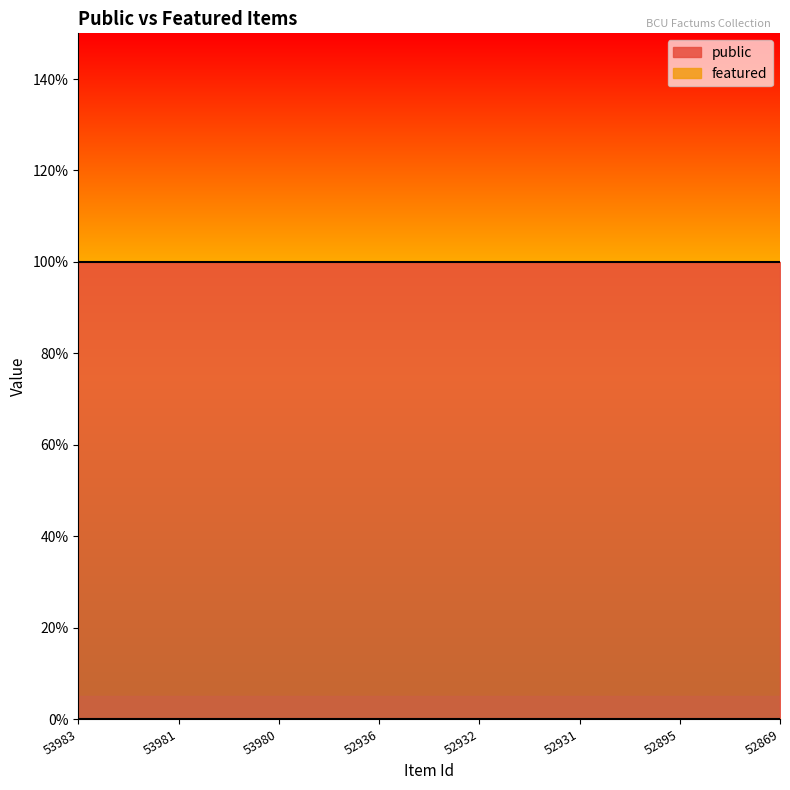

At which category is the sum across all series the highest?

53983